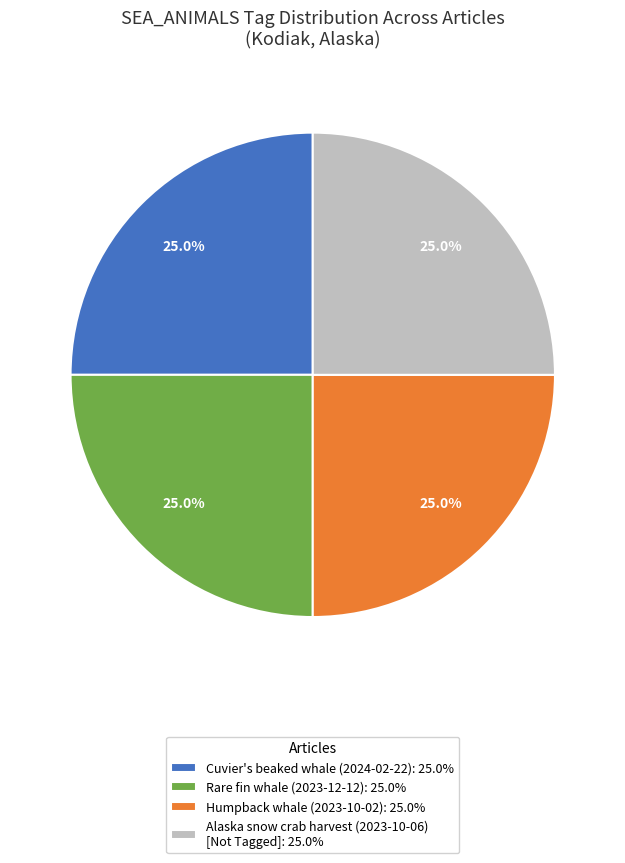

How many segments does this pie chart have?

4